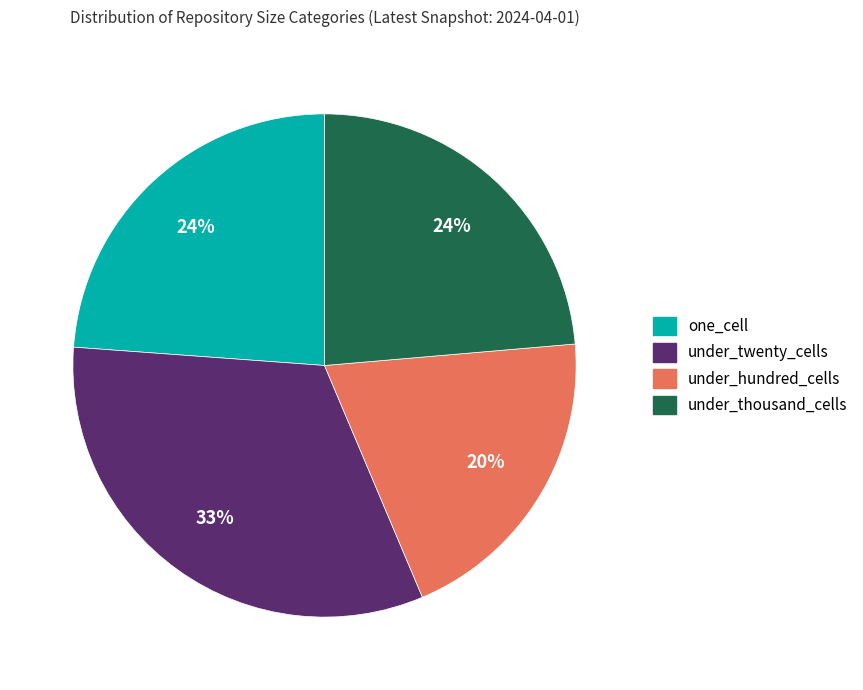

To the nearest percent, what is the difference between the under_thousand_cells and under_hundred_cells slice percentages?

4%